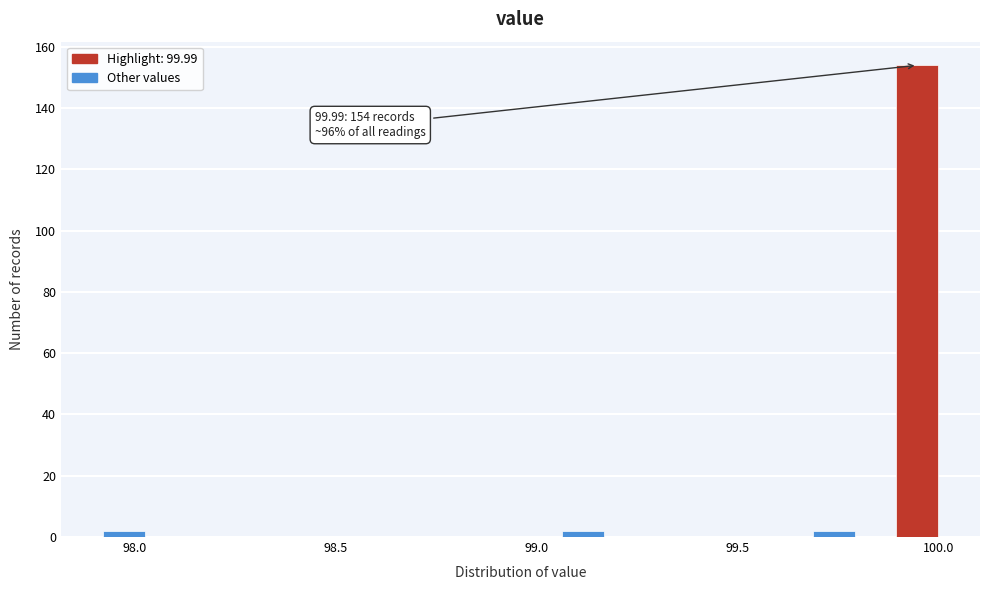

Read against the x-axis, roughly where is the centre of the tallest bar?

99.95